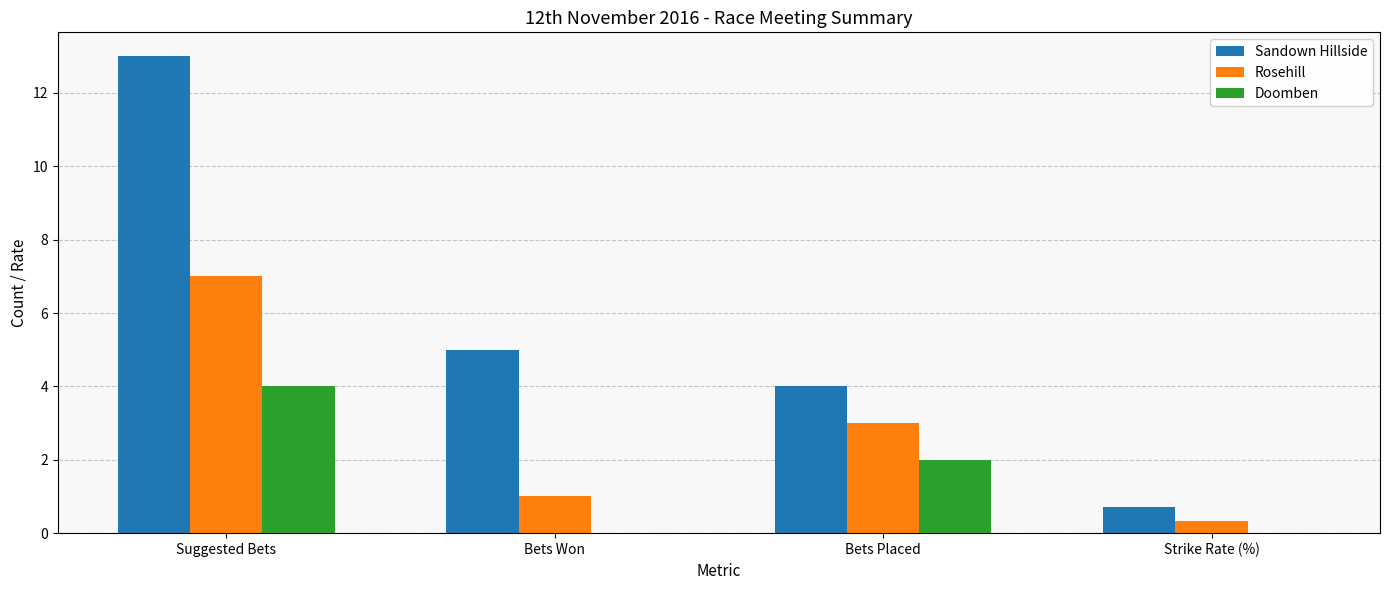

How many categories are shown in the chart?

4